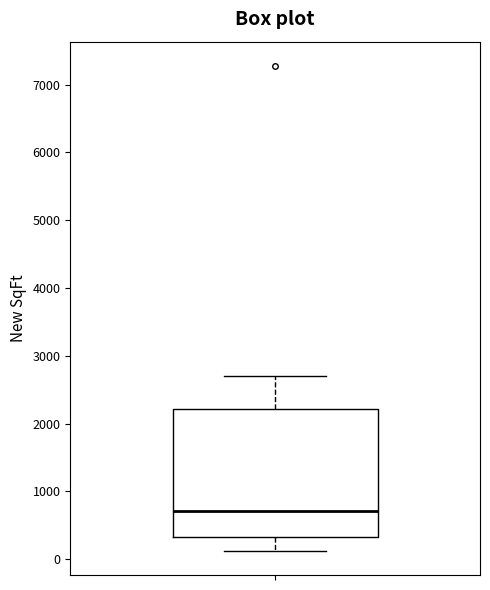

Read this box plot against the y-axis: the position of the median line, the range covered by the box, and the ends of both whiskers. The values are not printed on the chart, so give them approximately, as read against the axis.

median 700, box 300 to 2200, whiskers 100 to 2700